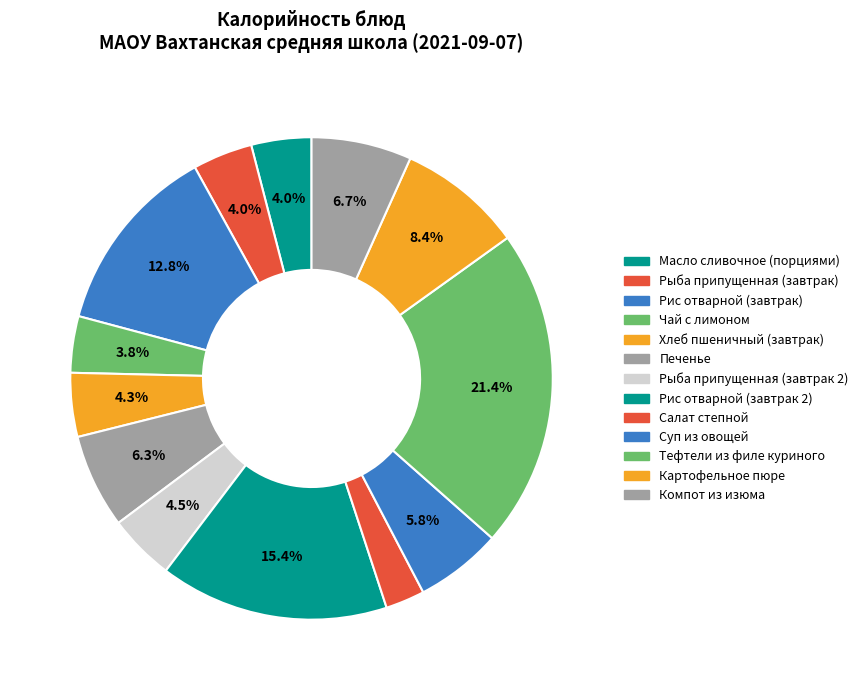

Combined, what portion of the pie is Суп из овощей and Салат степной?

8.4%